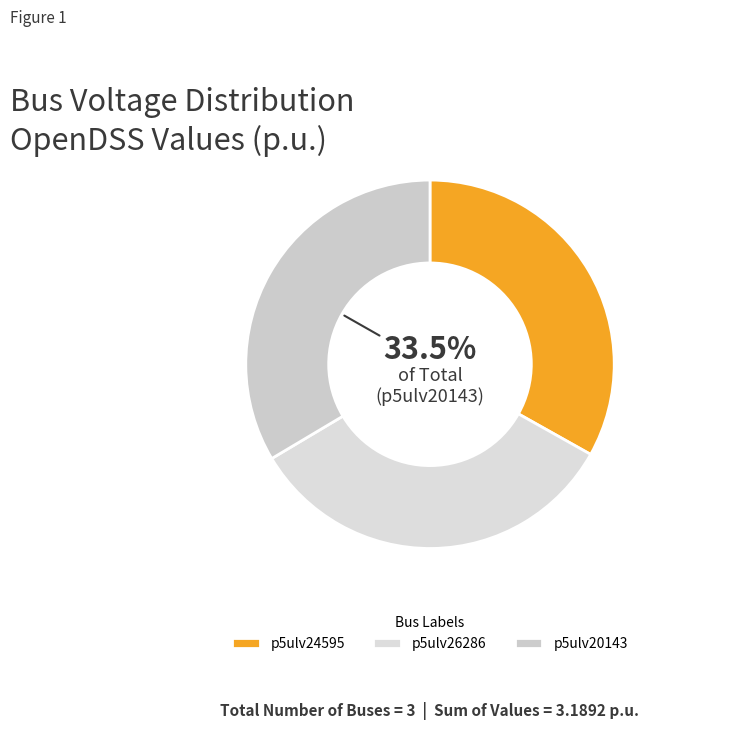

Is it true that p5ulv24595 is 19% of the pie?

False